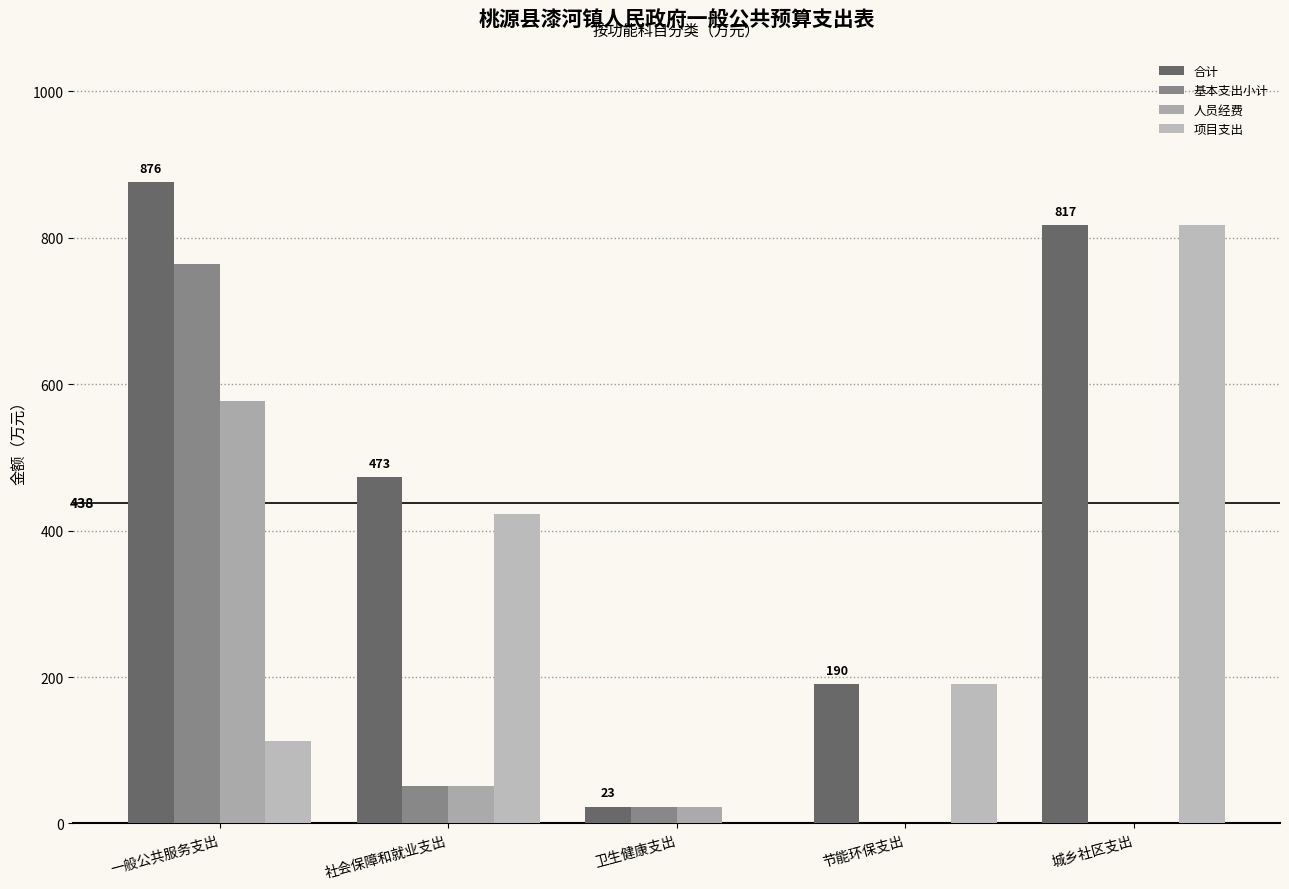

At which label does 合计 reach its peak?

一般公共服务支出